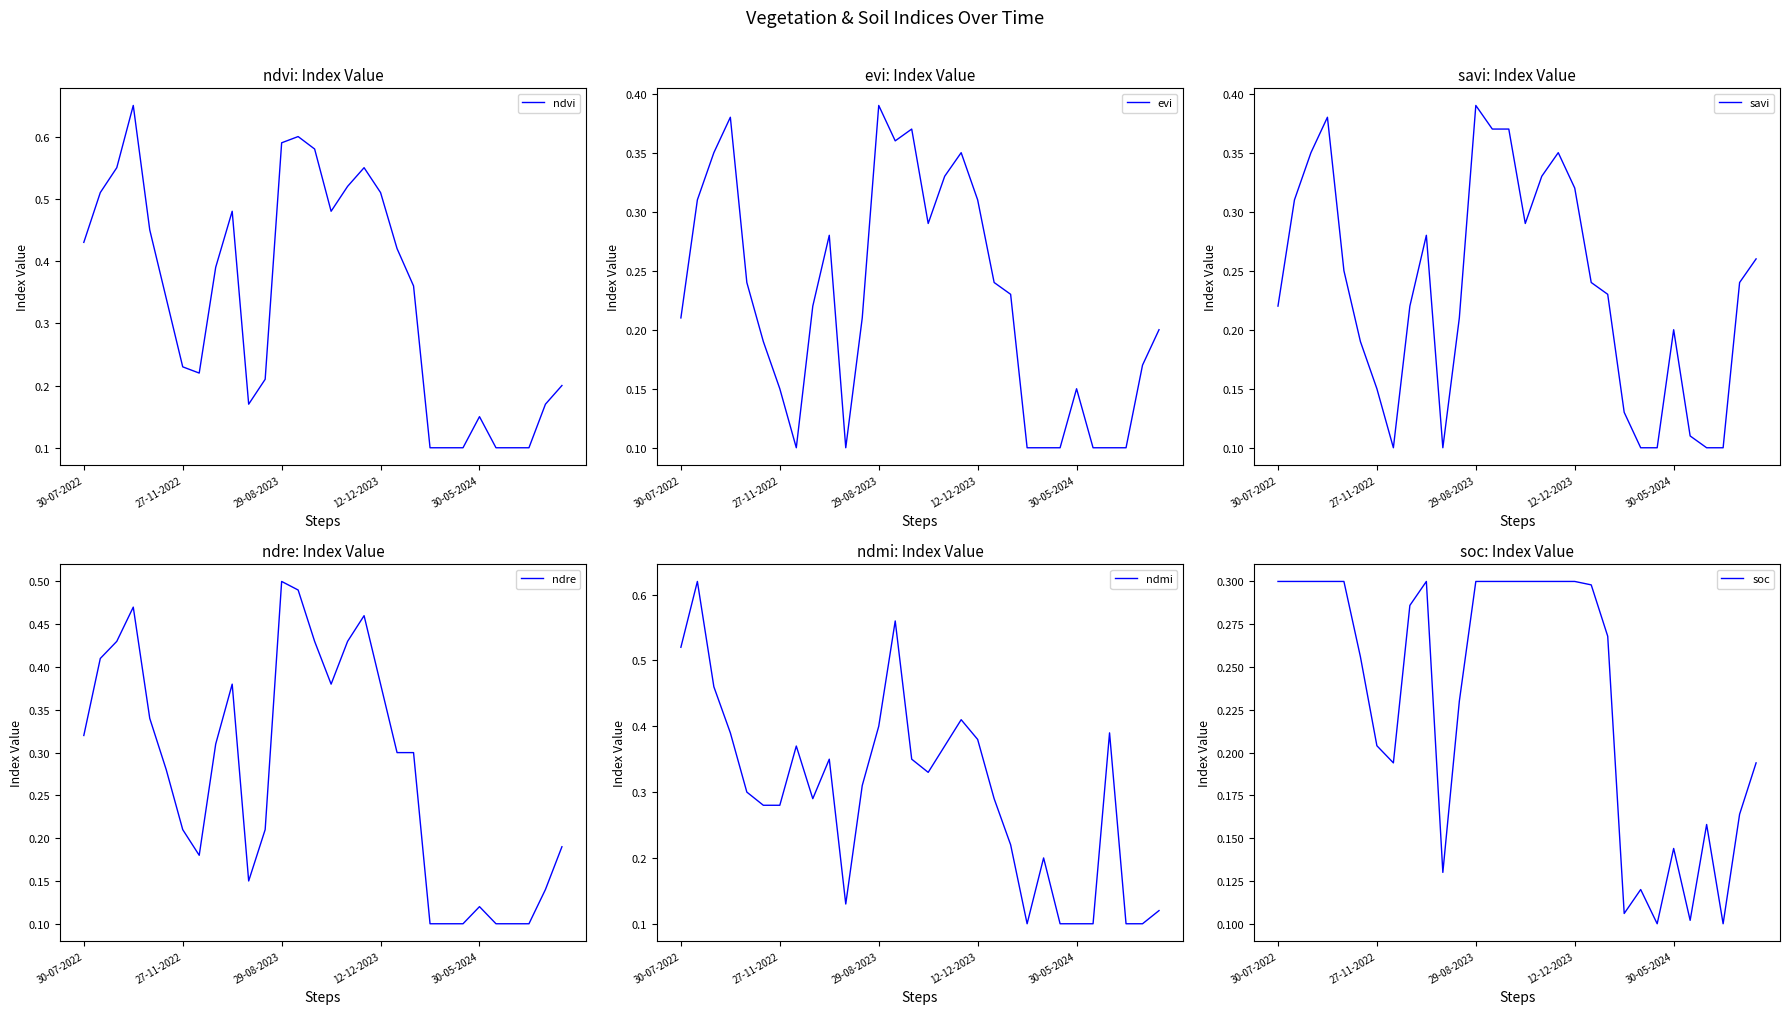

At how many categories does at least one series exceed 0?

30